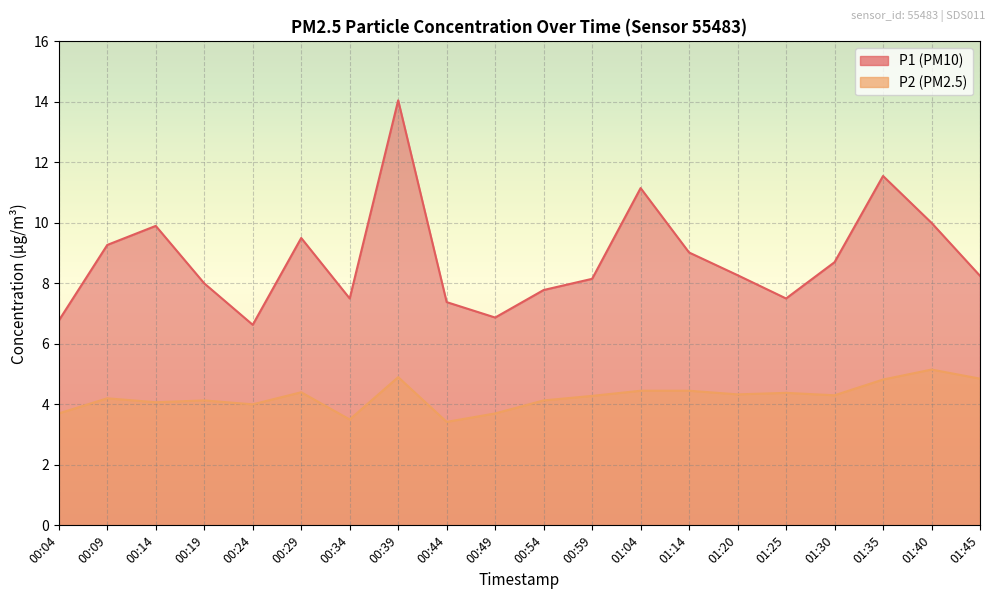

At how many categories does at least one series exceed 4?

20